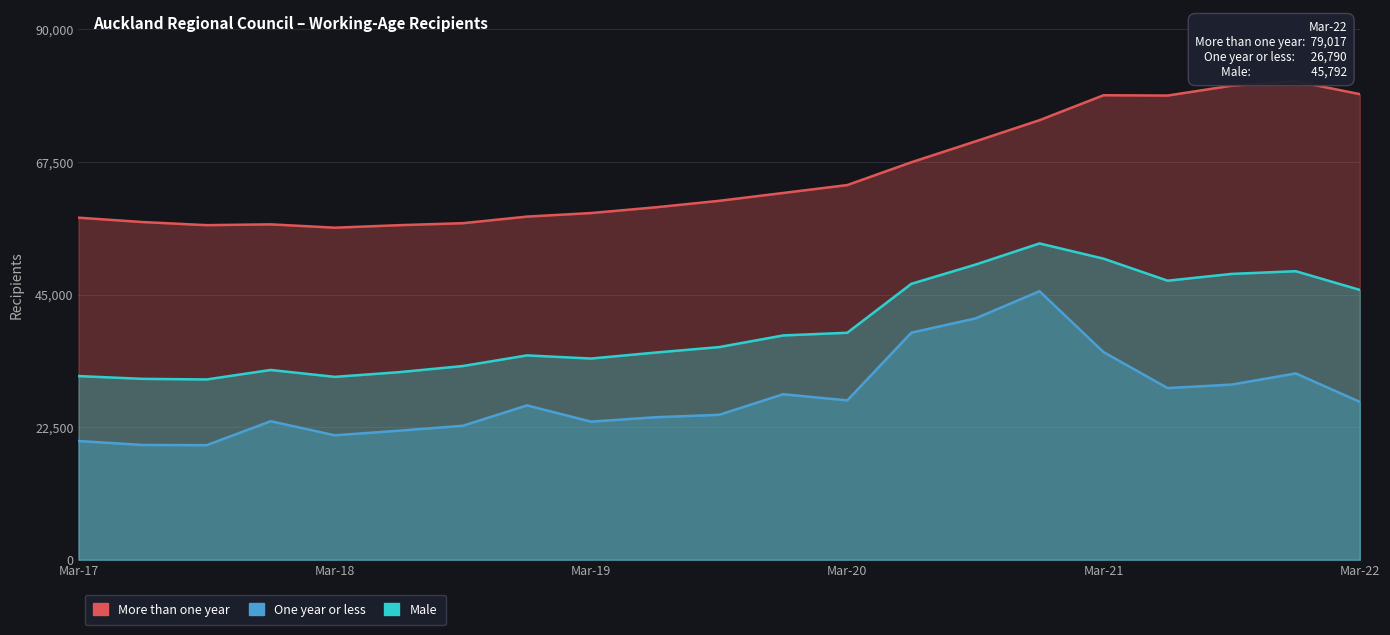

At which category is the sum across all series the highest?

Dec-20